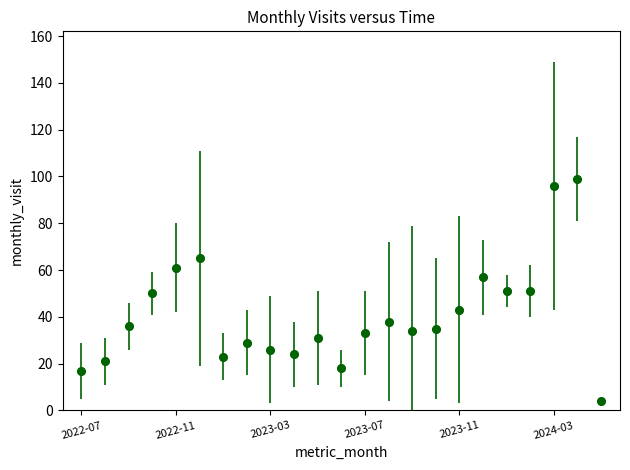

How many points are higher than both their immediate neighbors (excluding endpoints)?

6